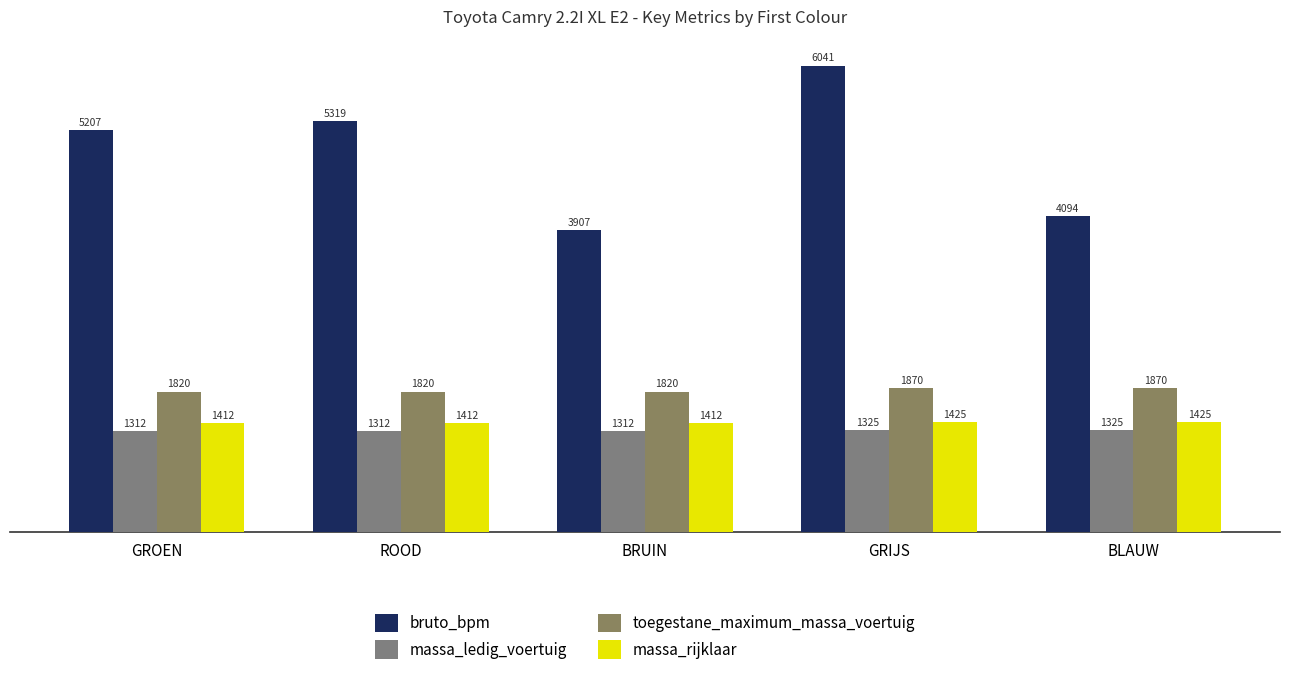

Reading left to right, extract all data points from this chart.

bruto_bpm: 5207	5319	3907	6041	4094
massa_ledig_voertuig: 1312	1312	1312	1325	1325
toegestane_maximum_massa_voertuig: 1820	1820	1820	1870	1870
massa_rijklaar: 1412	1412	1412	1425	1425